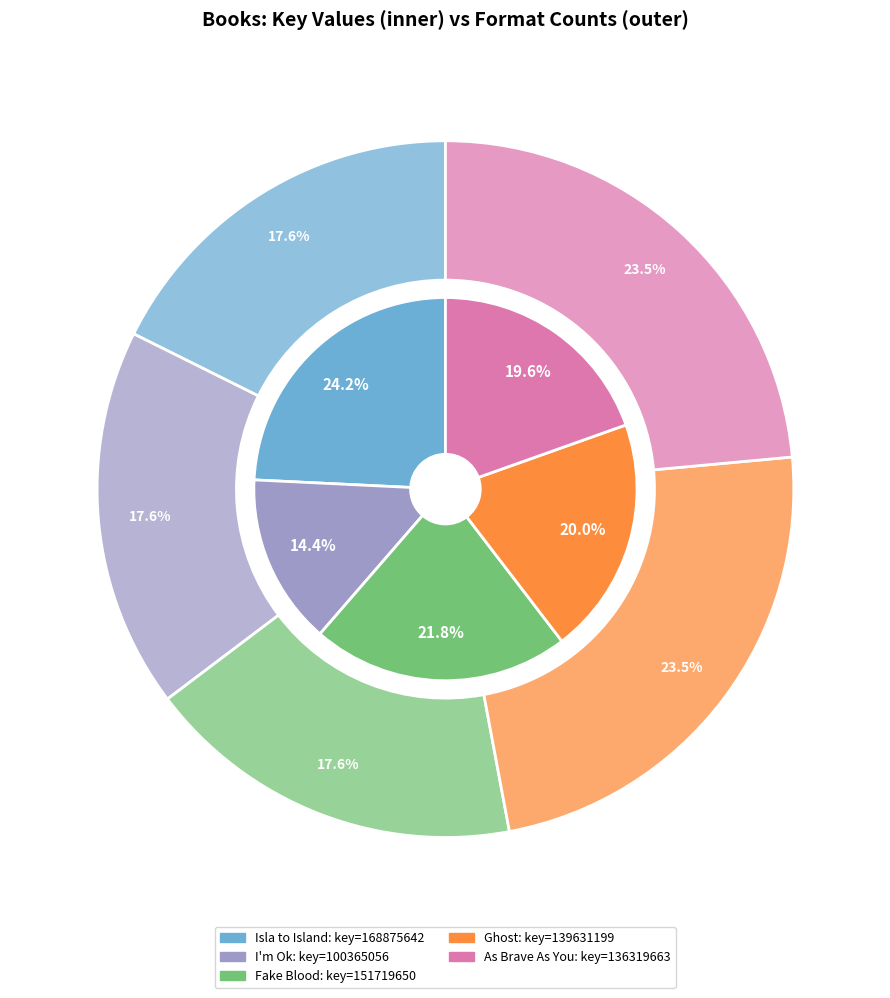

To the nearest percent, what is the average slice percentage?

20%